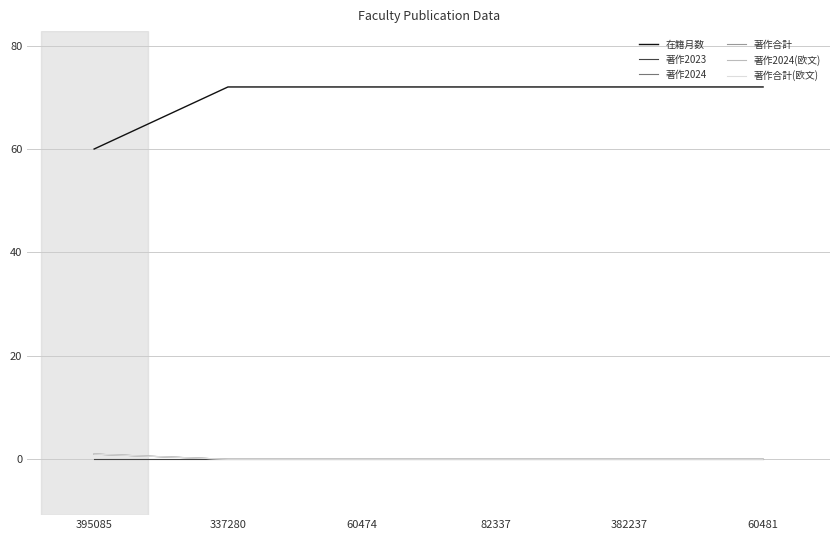

Does the chart display data point markers on the line(s)?

No